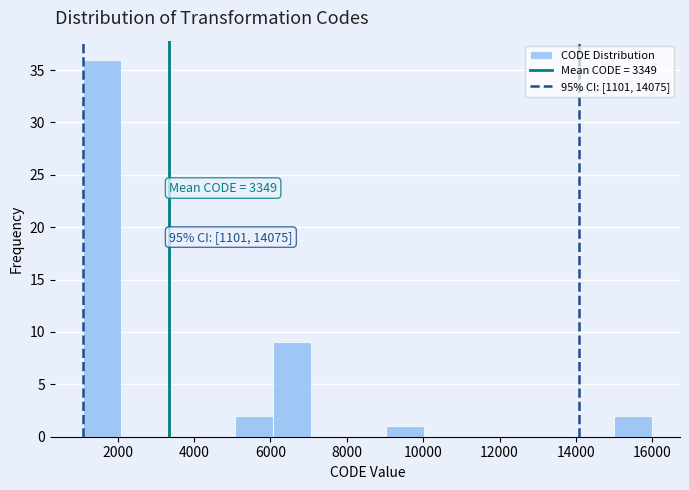

Over which range of the x-axis is the bar tallest?

1200 to 2000